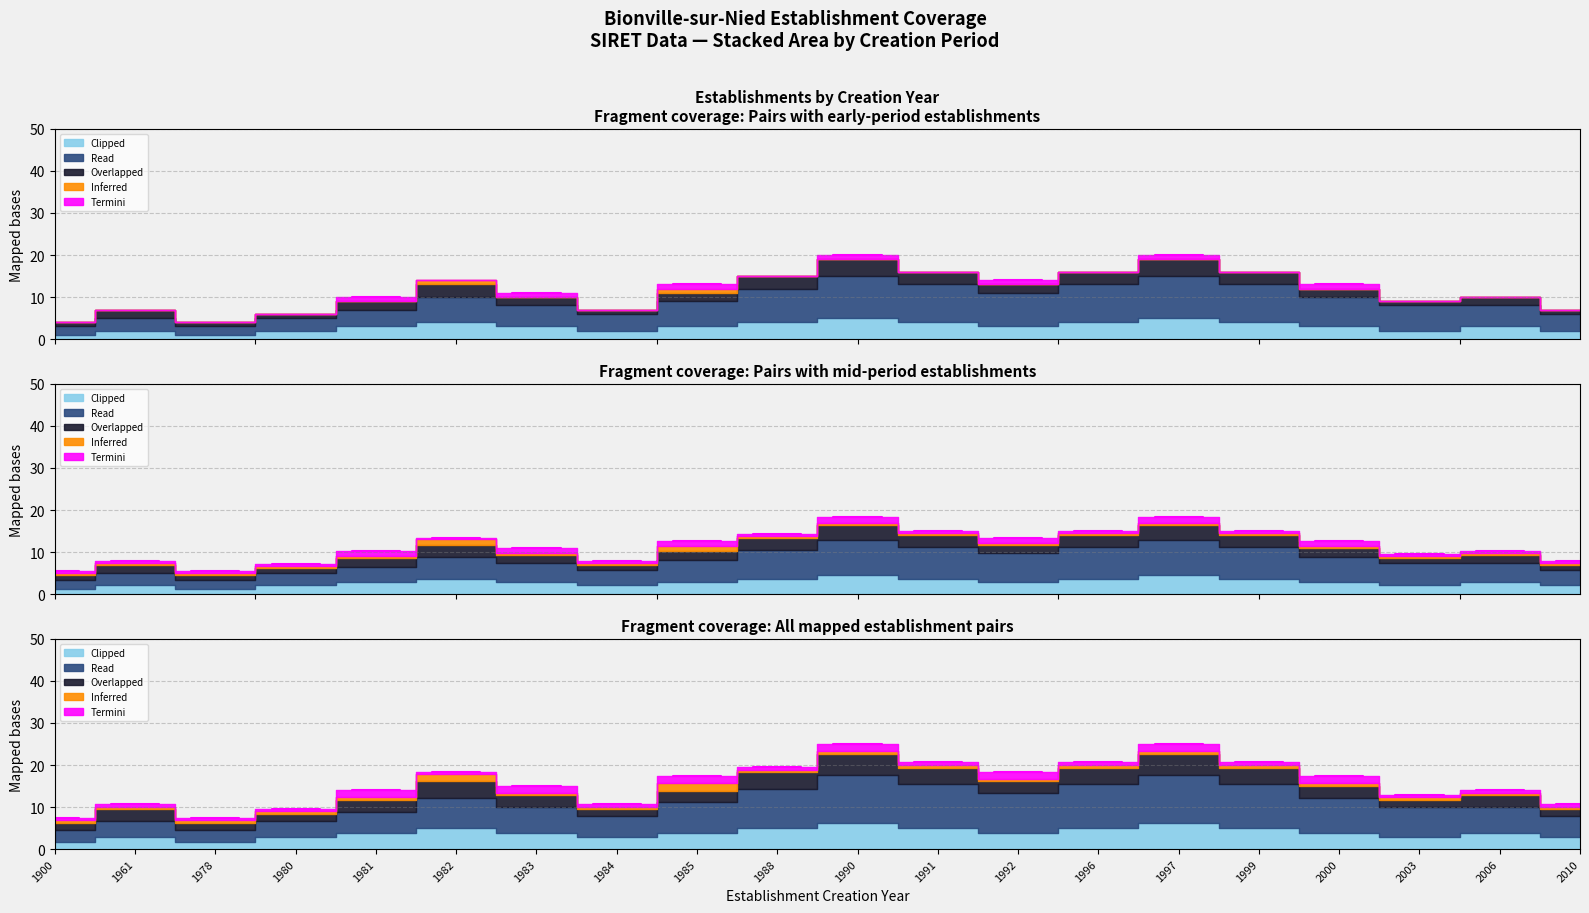

What is the value of the Clipped point at the 3rd from the left?

1